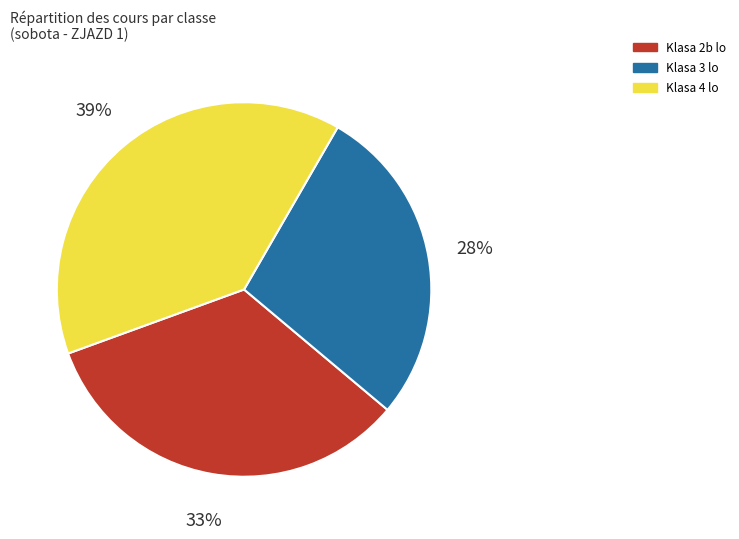

Is it true that Klasa 3 lo is 18% of the pie?

False